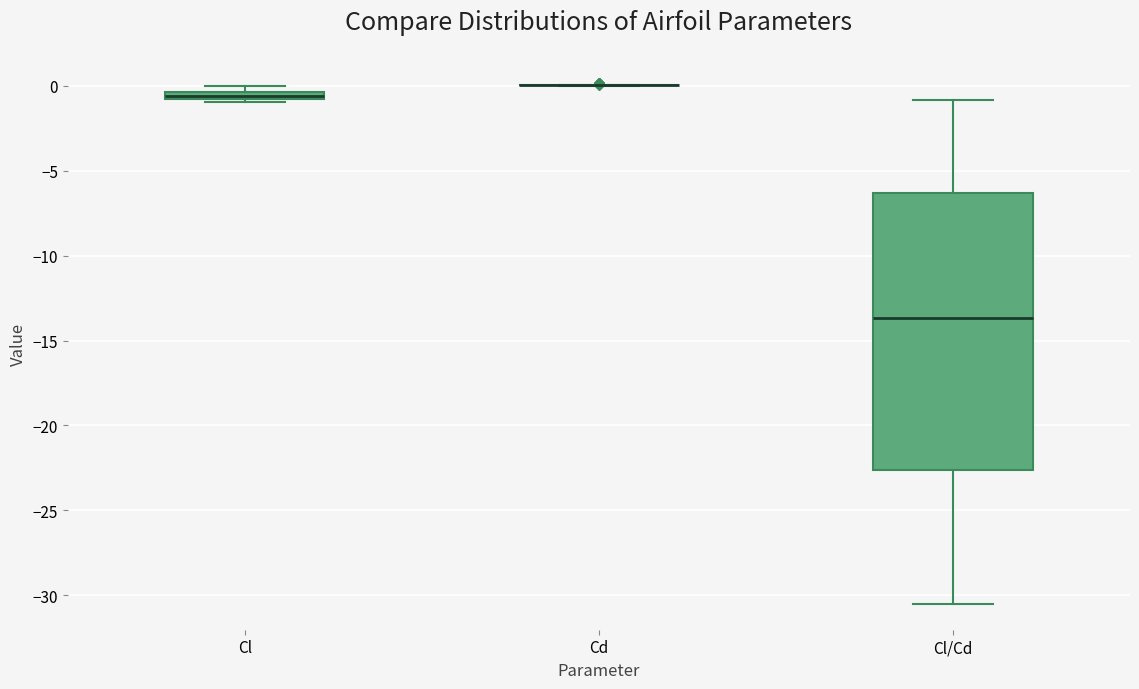

Comparing the boxes themselves (not the whiskers), which one is the tallest?

Cl/Cd